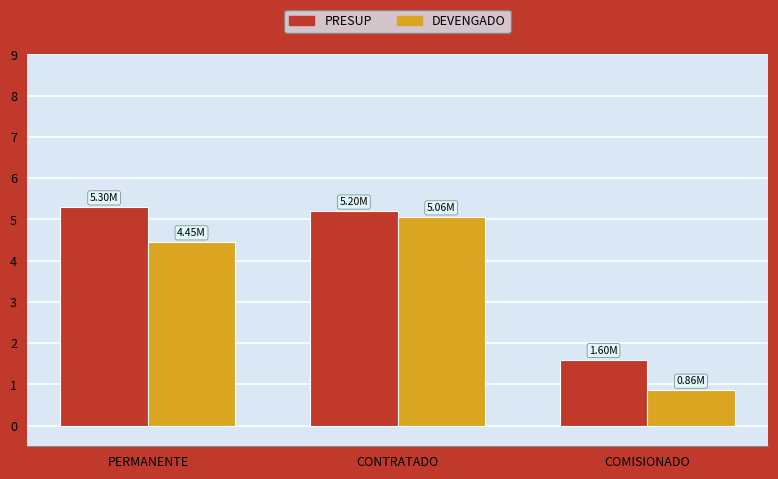

Rank the series by their average value, from highest to lowest.

PRESUP, DEVENGADO